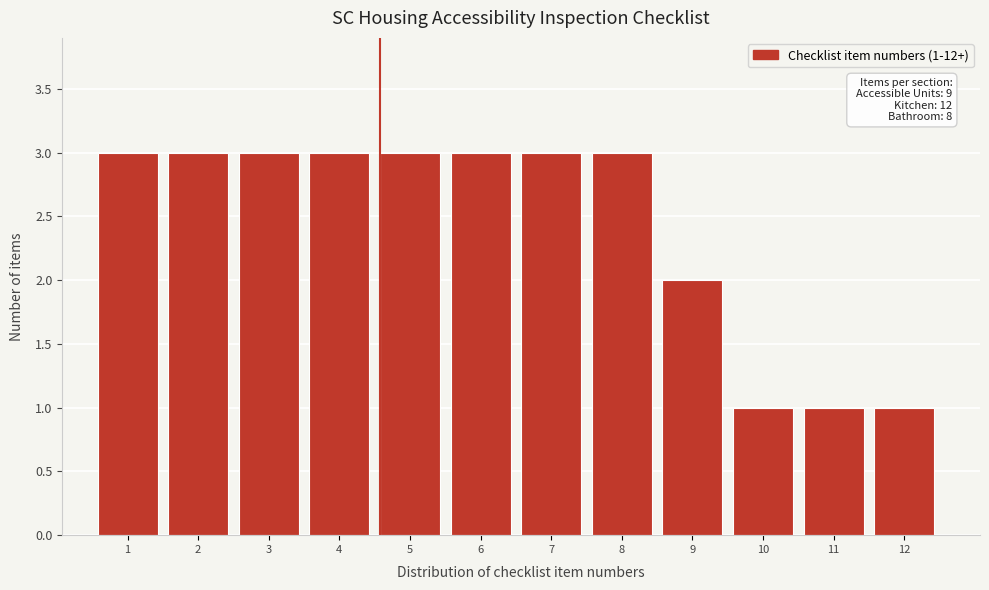

Reading left to right, what are all the values shown in this chart?

1=3	2=3	3=3	4=3	5=3	6=3	7=3	8=3	9=2	10=1	11=1	12=1